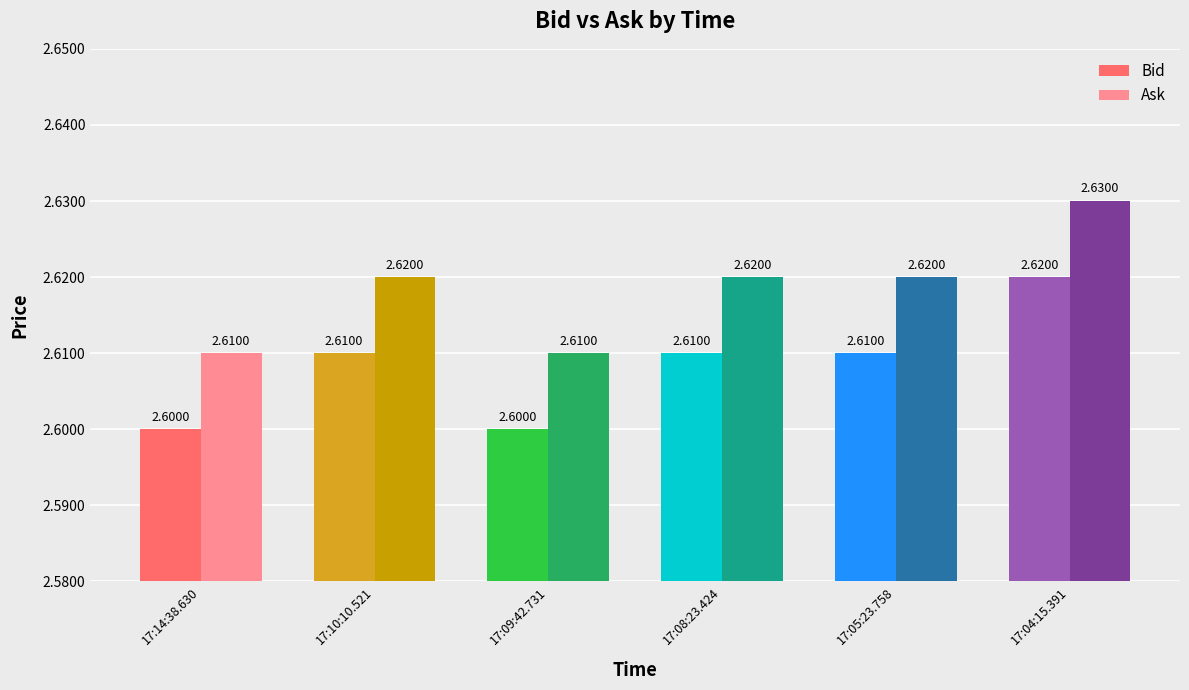

What is the greatest value displayed?

2.6